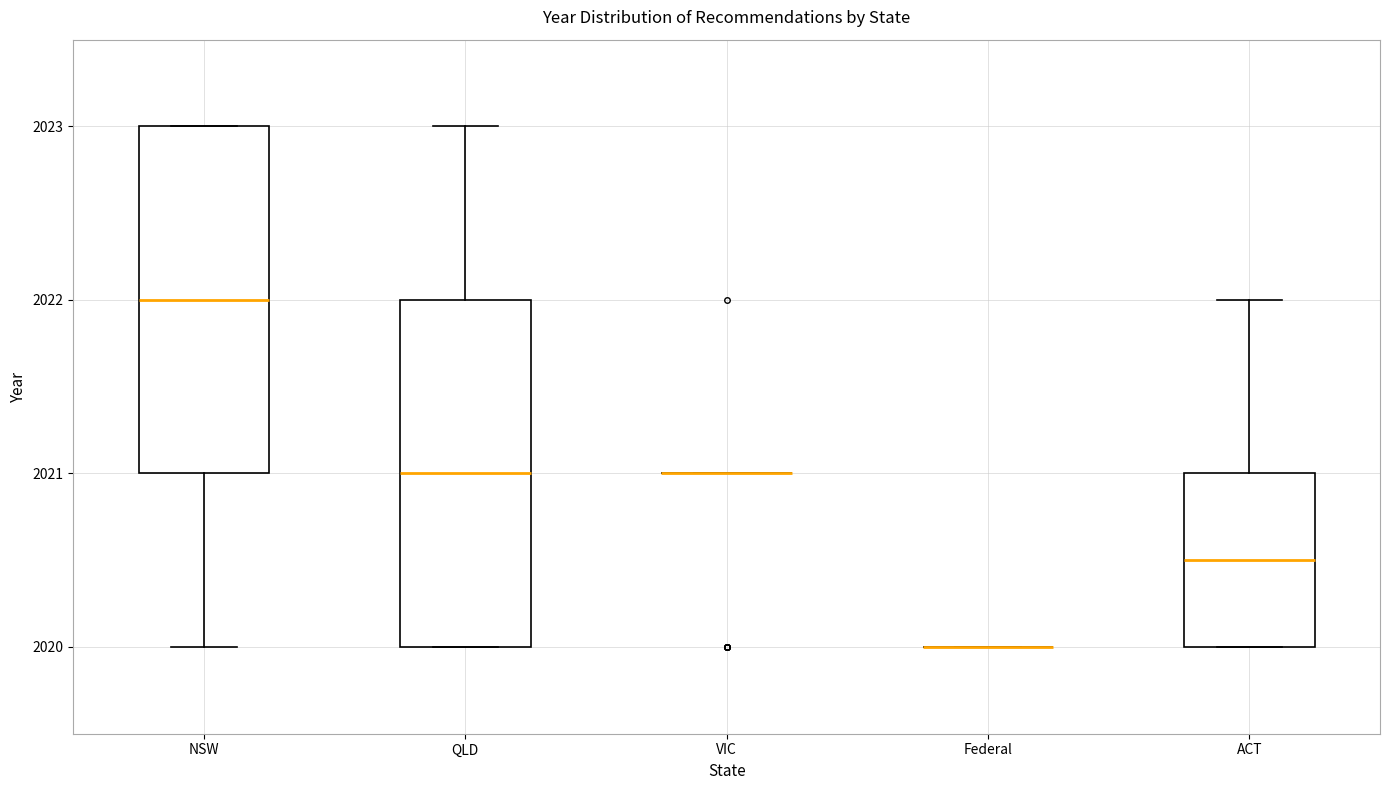

Reading left to right, transcribe this box plot: for each box, give where its median line is, the range the box spans, and where its two whiskers end, as read against the y-axis. The values are not printed on the chart, so give them approximately, as read against the axis.

NSW: median 2022.0, box 2021.0 to 2023.0, whiskers 2020.0 to 2023.0
QLD: median 2021.0, box 2020.0 to 2022.0, whiskers 2020.0 to 2023.0
VIC: box collapsed to a line at 2021.0, whiskers 2021.0 to 2021.0
Federal: box collapsed to a line at 2020.0, whiskers 2020.0 to 2020.0
ACT: median 2020.5, box 2020.0 to 2021.0, whiskers 2020.0 to 2022.0